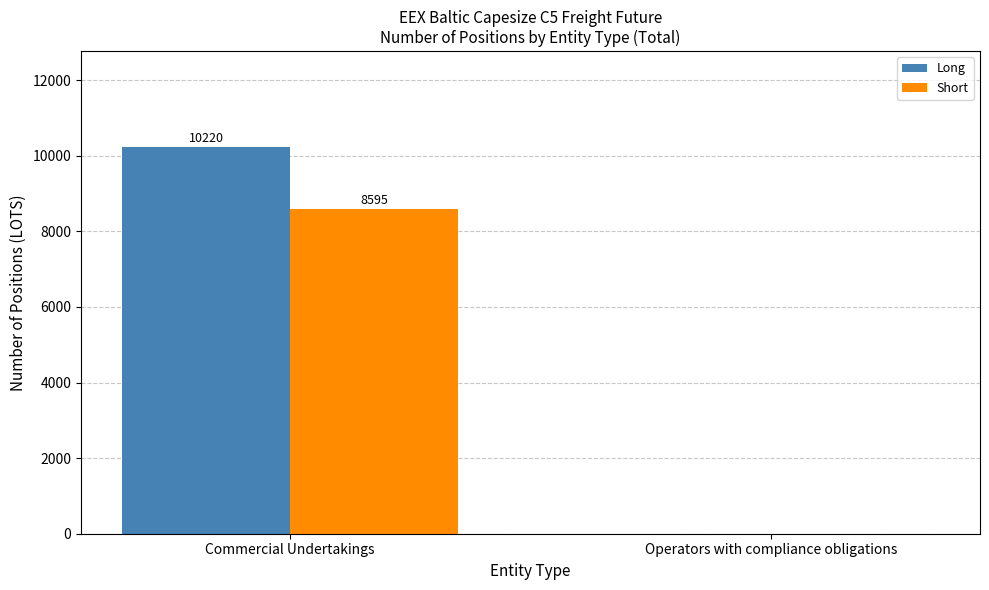

What is the maximum value for Long?

10220